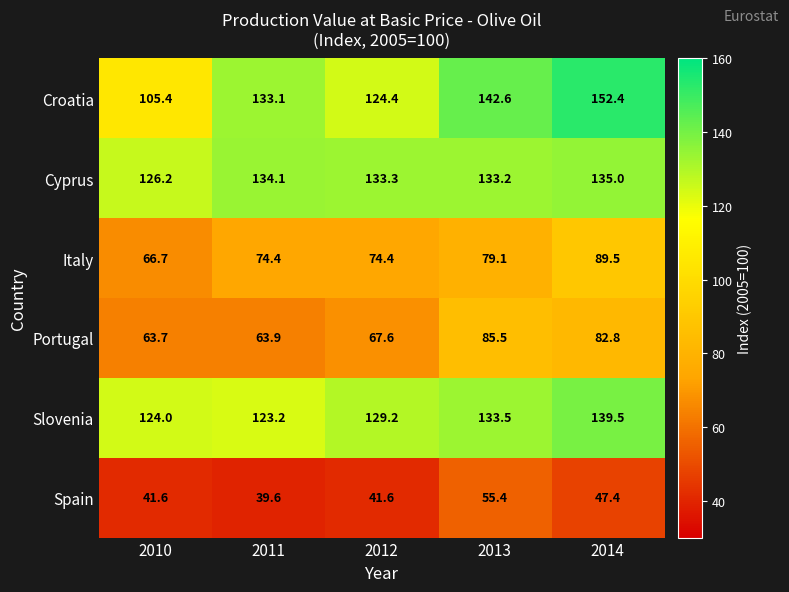

Rank the series by their maximum value, from lowest to highest.

Spain, Portugal, Italy, Cyprus, Slovenia, Croatia